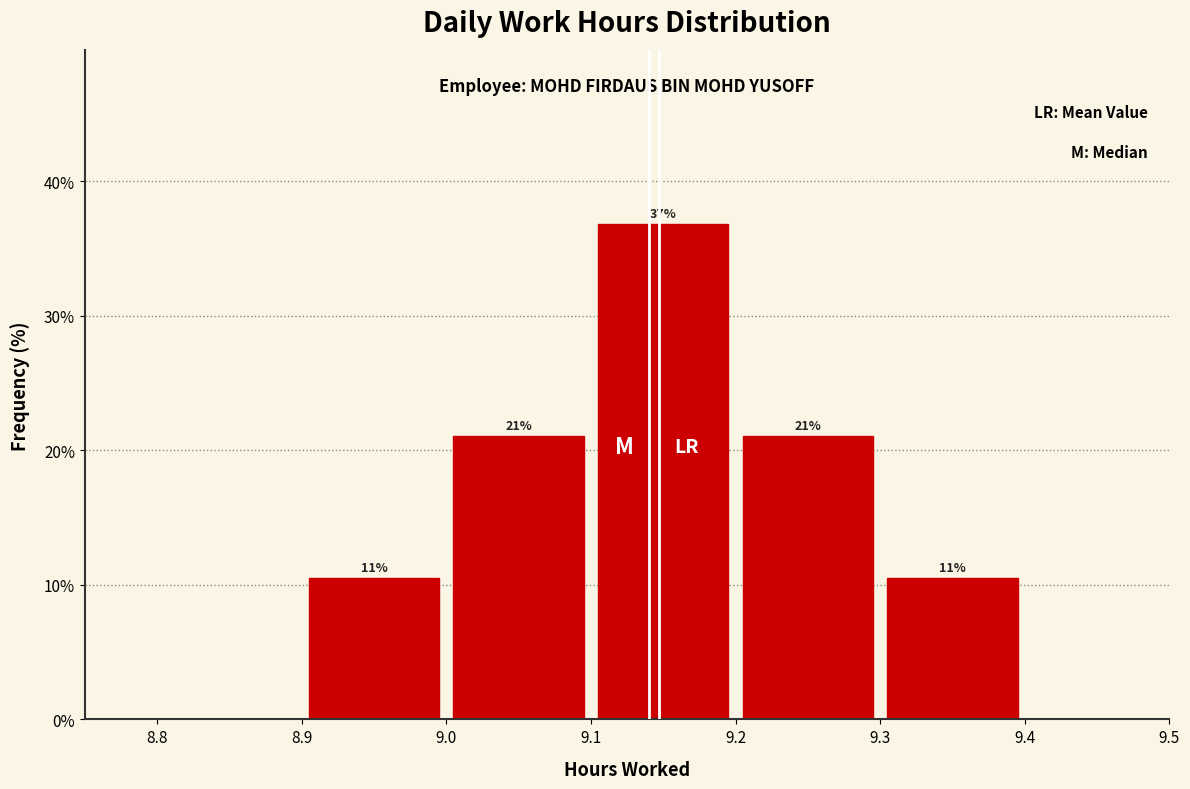

Which range on the x-axis has the tallest bar?

9.1 to 9.2